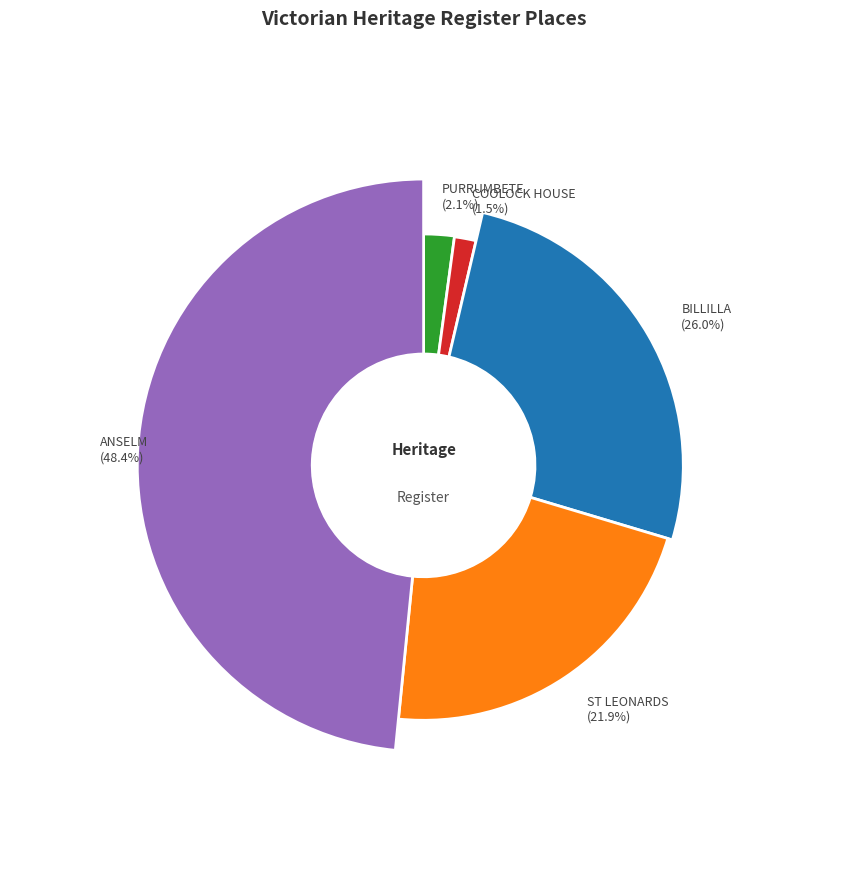

Is ST LEONARDS the majority of the pie?

No